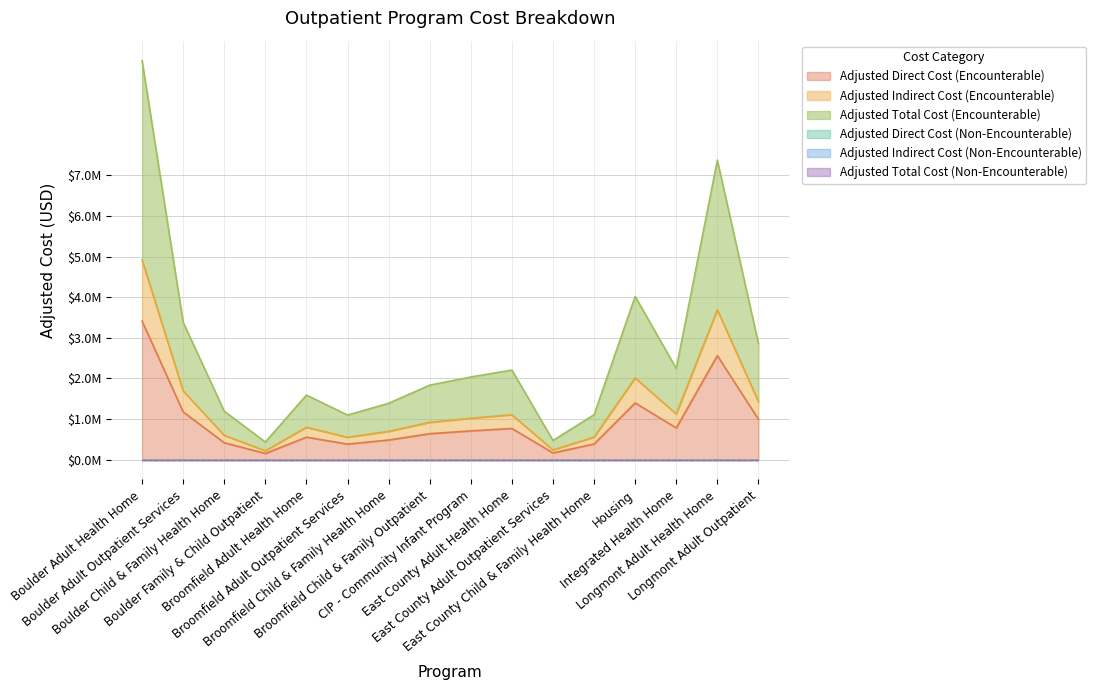

The value of Adjusted Indirect Cost (Encounterable) at Broomfield Child & Family Outpatient is 916390.9. True or false?

True